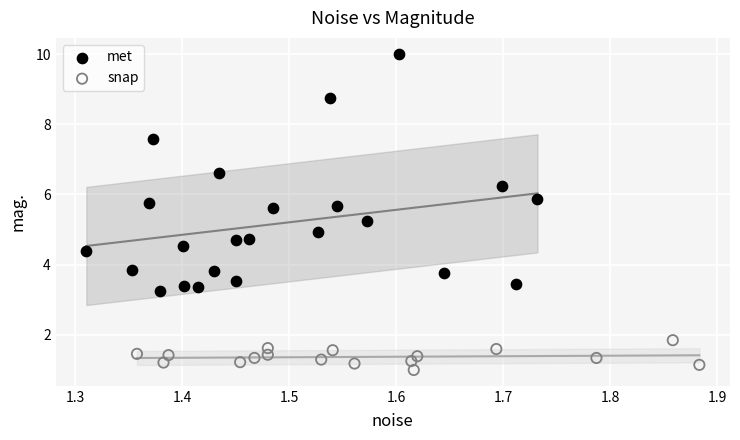

Which series has the widest spread of Y values?

met